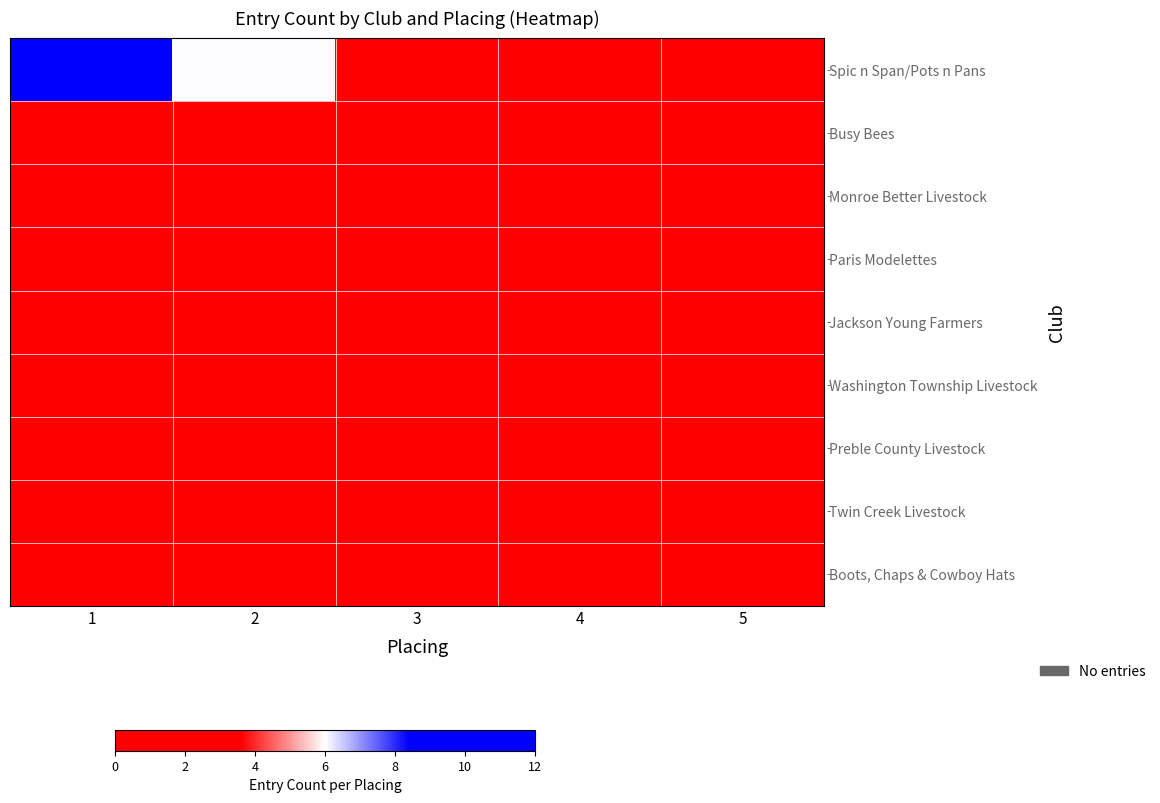

What is the total value across all series at 3?

5